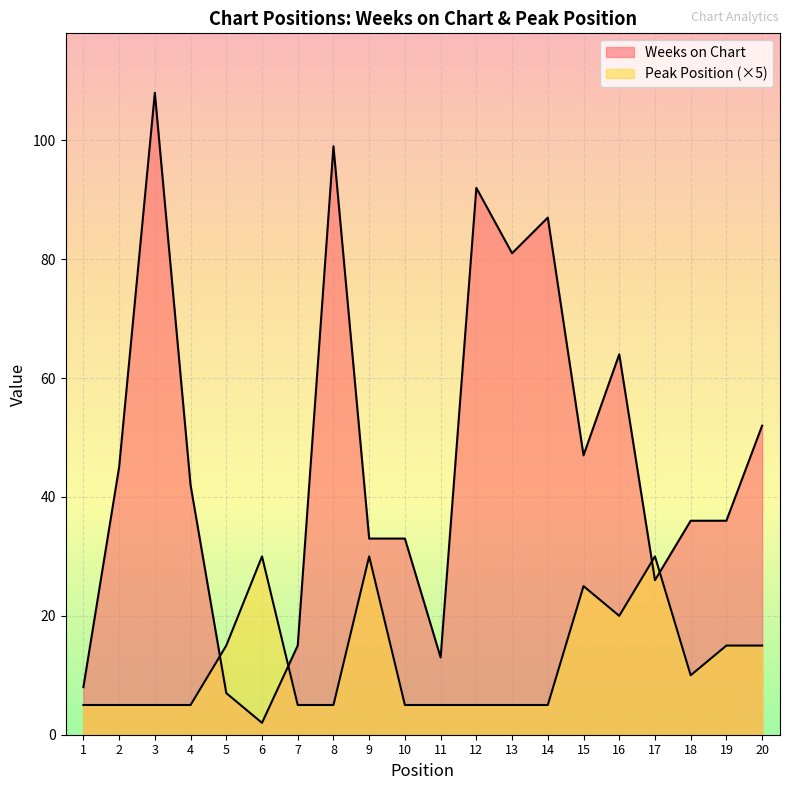

Reading left to right, what are all the values shown in this chart?

Weeks on Chart: 1=8	2=45	3=108	4=42	5=7	6=2	7=15	8=99	9=33	10=33	11=13	12=92	13=81	14=87	15=47	16=64	17=26	18=36	19=36	20=52
Peak Position: 1=5	2=5	3=5	4=5	5=15	6=30	7=5	8=5	9=30	10=5	11=5	12=5	13=5	14=5	15=25	16=20	17=30	18=10	19=15	20=15